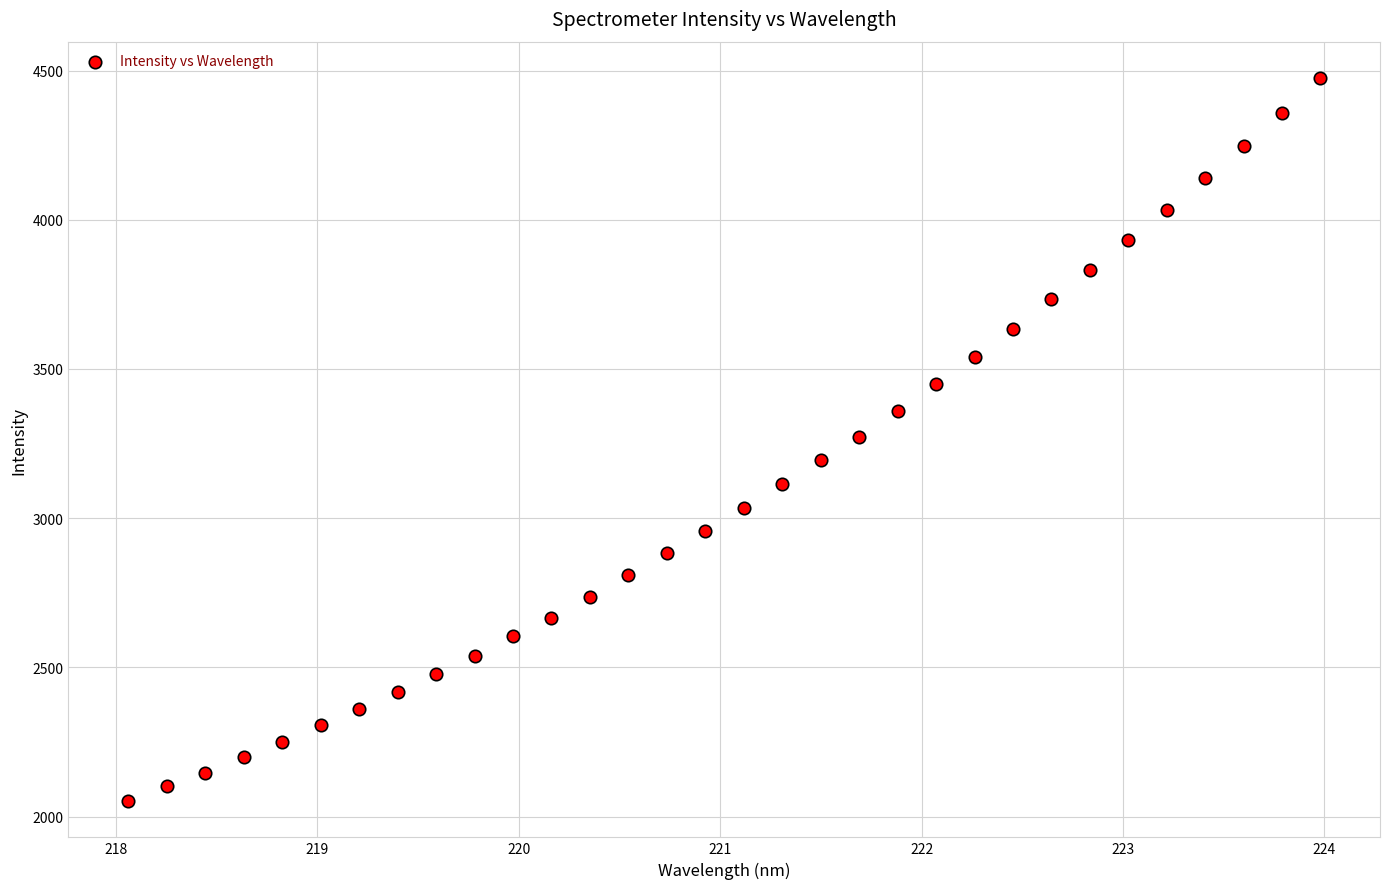

What is the range of X values (max minus min)?

5.9